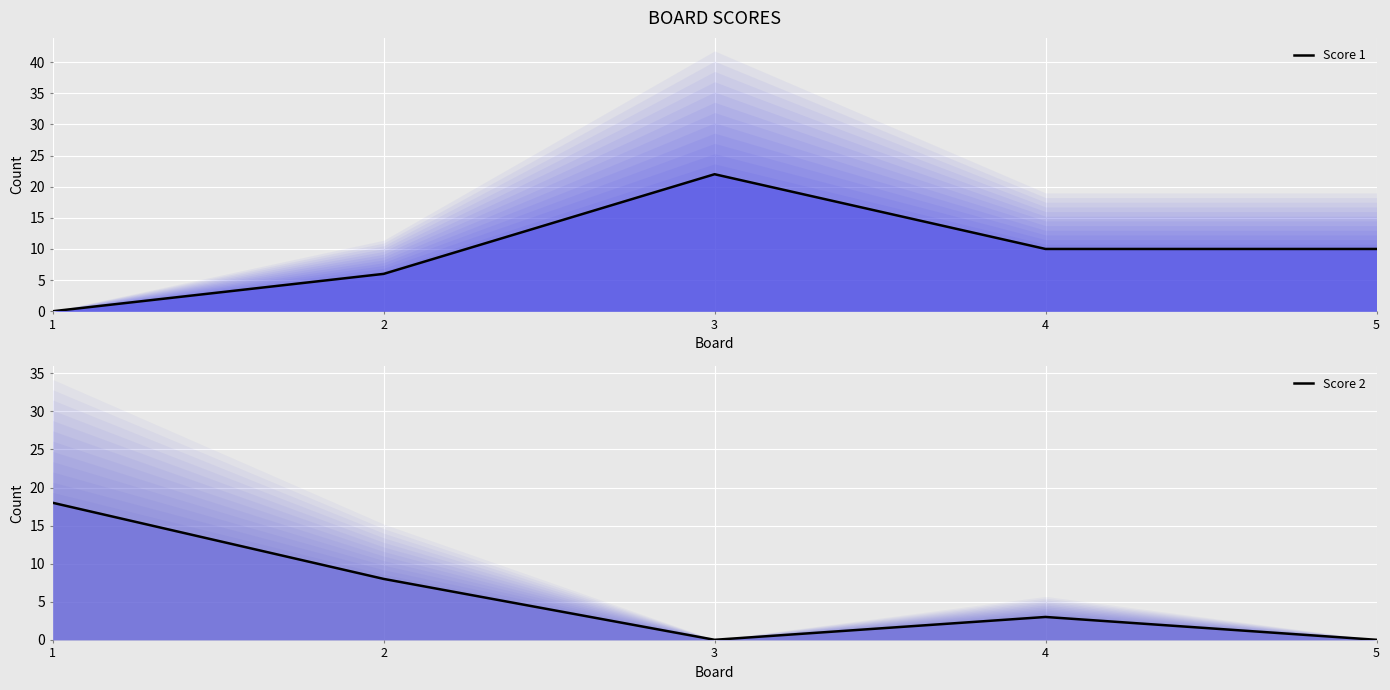

Reading left to right, transcribe all the data shown in this chart.

Score 1: 1=0	2=6	3=22	4=10	5=10
Score 2: 1=18	2=8	3=0	4=3	5=0